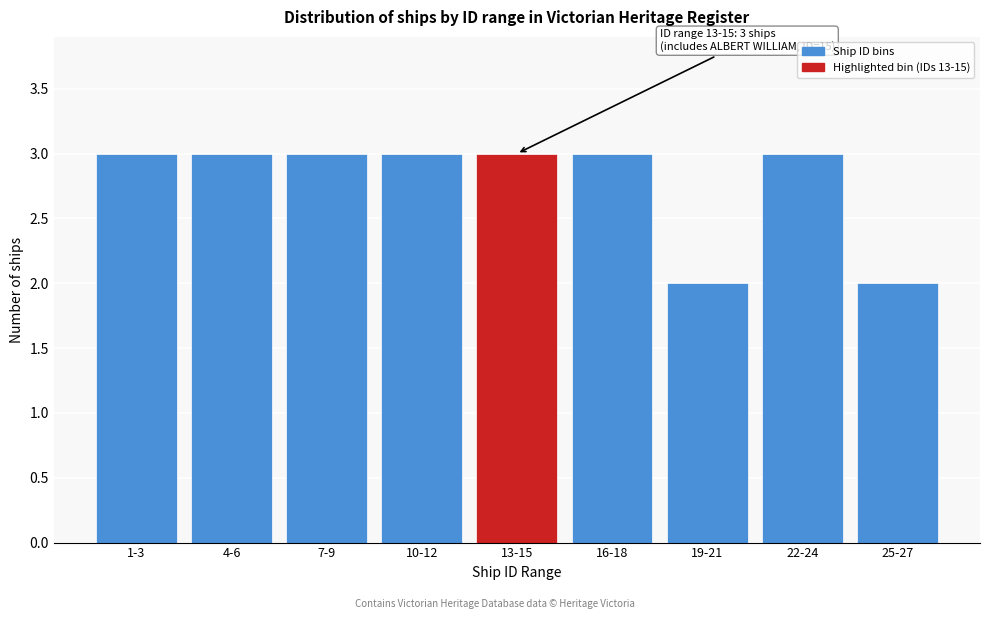

Reading right to left, list all the values displayed in this chart.

2	3	2	3	3	3	3	3	3